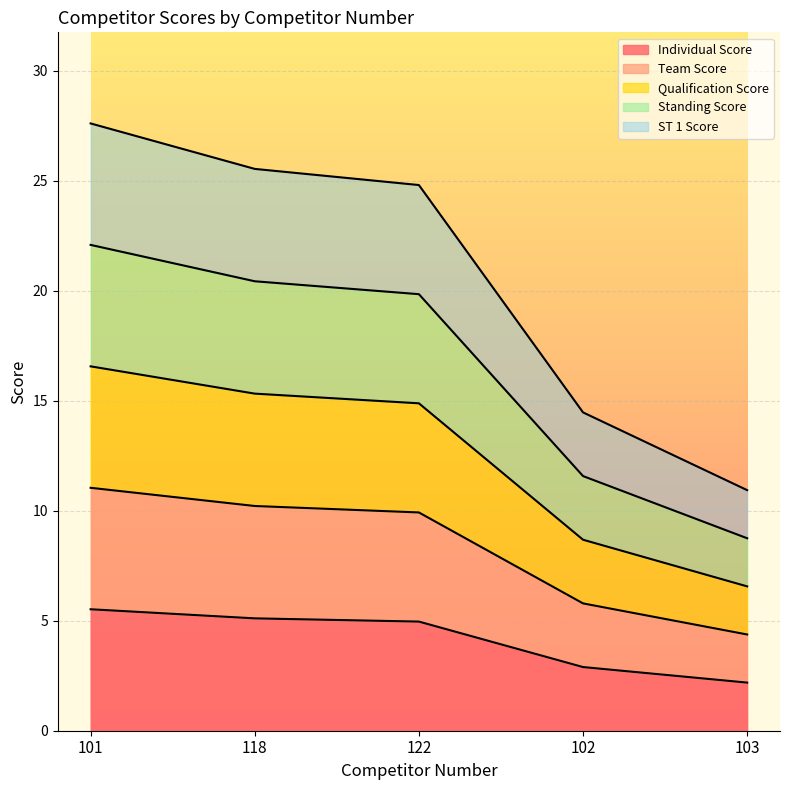

Reading left to right, list all the values displayed in this chart.

Individual Score: 101=5.5	118=5.1	122=5.0	102=2.9	103=2.2
Team Score: 101=11.0	118=10.2	122=9.9	102=5.8	103=4.4
Qualification Score: 101=16.6	118=15.3	122=14.9	102=8.7	103=6.6
Standing Score: 101=22.1	118=20.4	122=19.8	102=11.6	103=8.7
ST 1 Score: 101=27.6	118=25.5	122=24.8	102=14.5	103=10.9